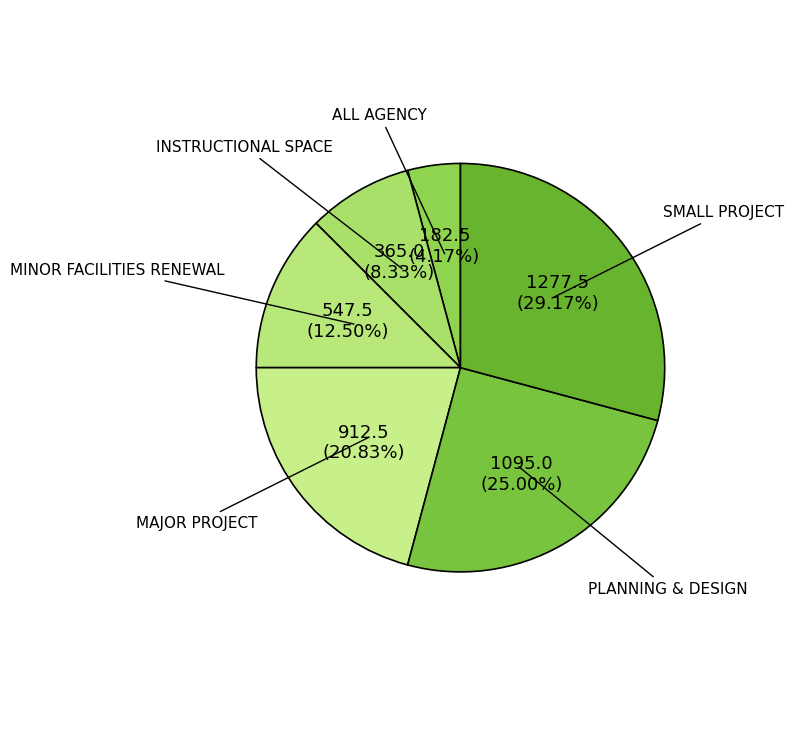

What percentage is the ALL AGENCY slice, to the nearest percent?

4%